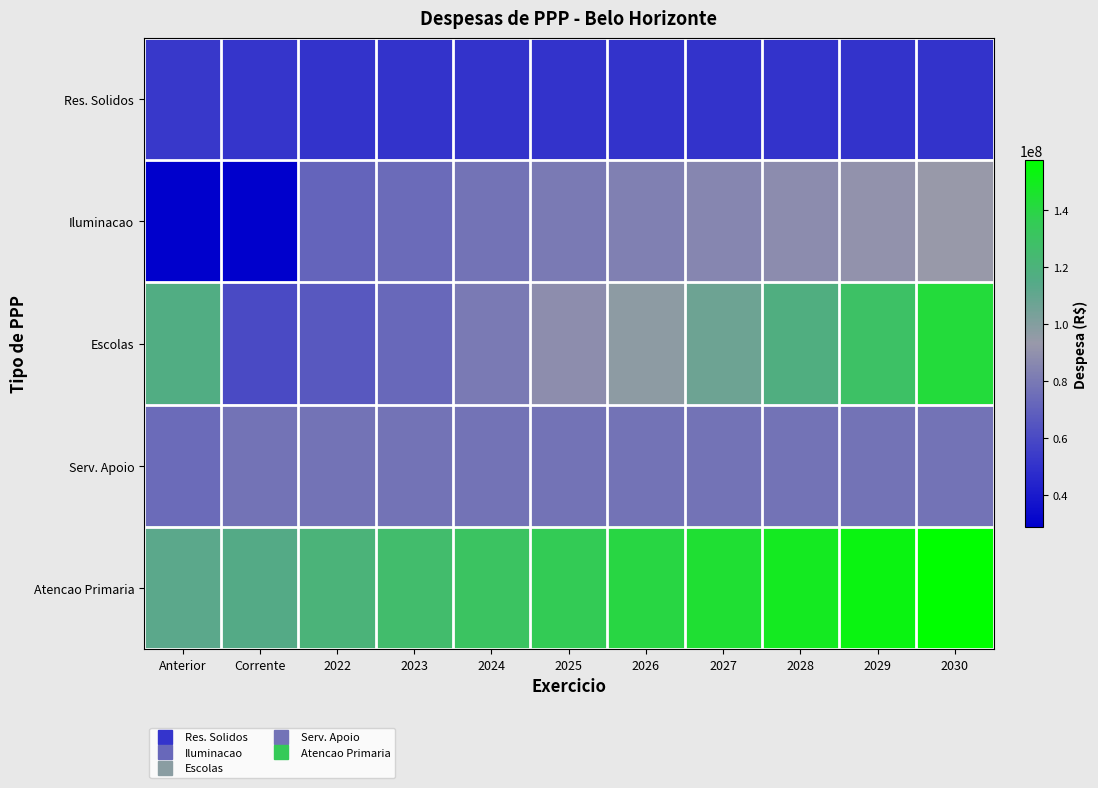

Reading right to left, extract all data points from this chart.

Res. Solidos: 2030=50667183.0	2029=50667183.0	2028=50667183.0	2027=50667183.0	2026=50667183.0	2025=50667183.0	2024=50667183.0	2023=50667183.0	2022=50667183.0	Corrente=51506961.8	Anterior=52880296.3
Iluminacao: 2030=93252757.4	2029=90536657.7	2028=87899667.6	2027=85339483.1	2026=82853867.1	2025=80440647.7	2024=77421220.1	2023=74515130.0	2022=71292700.0	Corrente=28838048.0	Anterior=28838048.0
Escolas: 2030=142220856.5	2029=129291687.7	2028=117537897.9	2027=106852634.5	2026=97138758.6	2025=88307962.4	2024=80279965.8	2023=72981787.1	2022=66347079.2	Corrente=60315526.5	Anterior=116395169.7
Serv. Apoio: 2030=77451794.1	2029=77451794.1	2028=77451794.1	2027=77451794.1	2026=77451794.1	2025=77451794.1	2024=77451794.1	2023=77451794.1	2022=77451794.1	Corrente=77451794.1	Anterior=74101022.2
Atencao Primaria: 2030=157575601.2	2029=152986020.6	2028=148530117.1	2027=144203997.1	2026=140003880.7	2025=135926097.8	2024=130823963.2	2023=125913342.8	2022=120468181.1	Corrente=115258497.0	Anterior=112452649.0